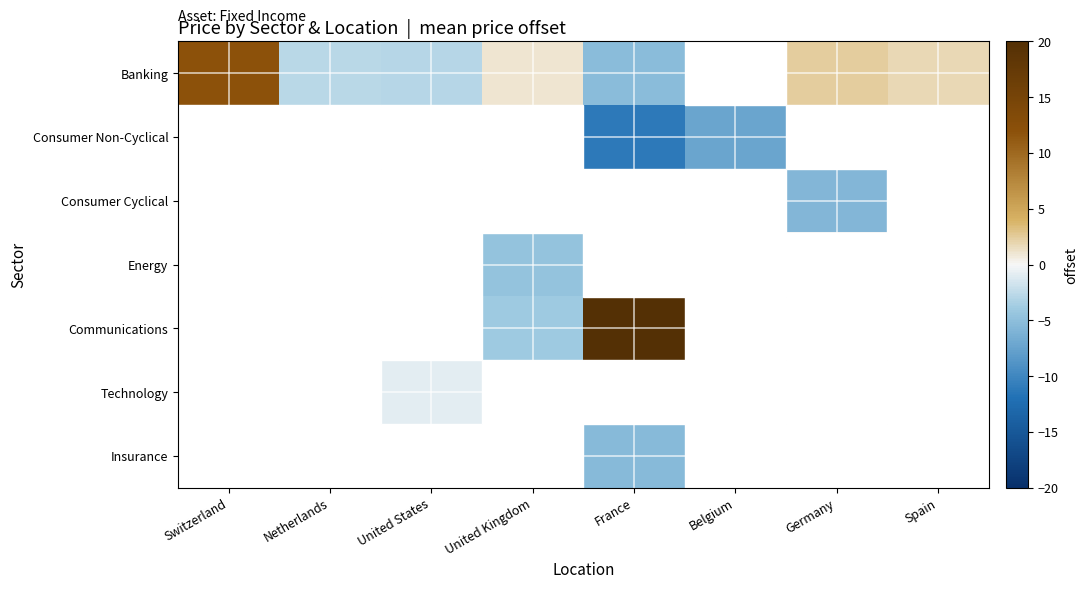

Between Netherlands and United Kingdom, which series saw the biggest shift?

Banking